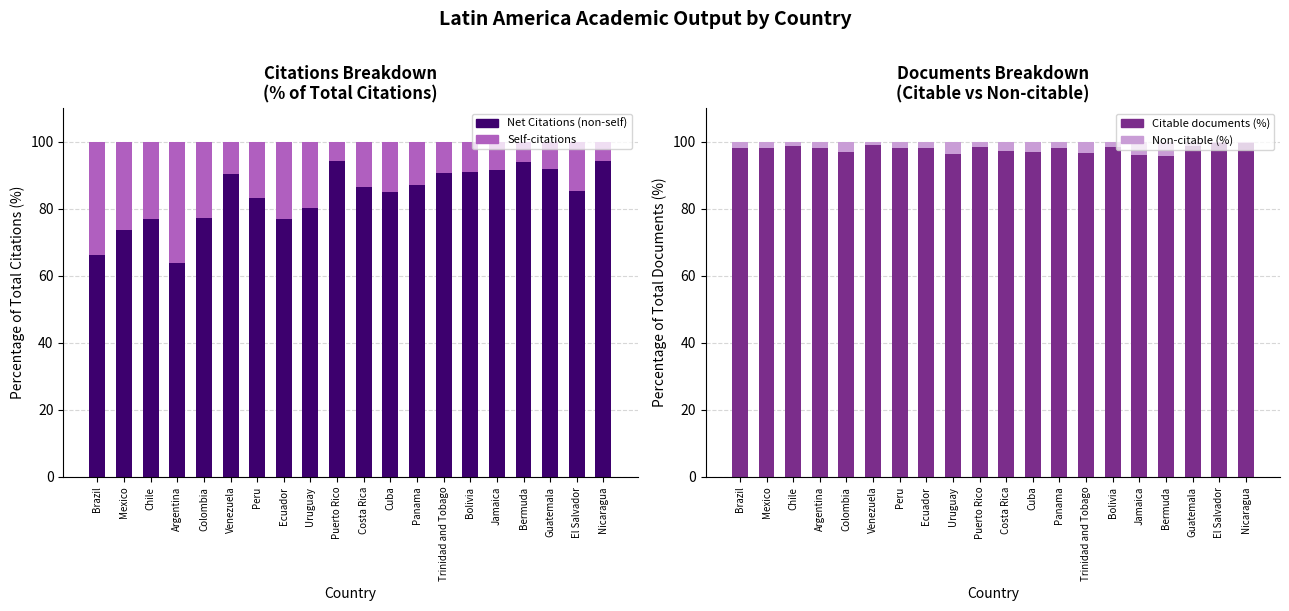

Reading left to right, list all the values displayed in this chart.

Net Citations (non-self): 66.1	73.7	77.0	63.9	77.3	90.4	83.1	76.9	80.2	94.2	86.6	85.0	87.2	90.6	91.0	91.6	93.9	92.0	85.4	94.2
Self-citations: 33.9	26.3	23.0	36.1	22.7	9.6	16.9	23.1	19.8	5.8	13.4	15.0	12.8	9.4	9.0	8.4	6.1	8.0	14.6	5.8
Citable documents (%): 98.0	98.1	98.7	98.1	97.0	98.9	98.1	98.0	96.2	98.4	97.2	96.9	98.0	96.6	98.4	96.1	95.8	98.7	99.6	99.5
Non-citable (%): 2.0	1.9	1.3	1.9	3.0	1.1	1.9	2.0	3.8	1.6	2.8	3.1	2.0	3.4	1.6	3.9	4.2	1.3	0.4	0.5